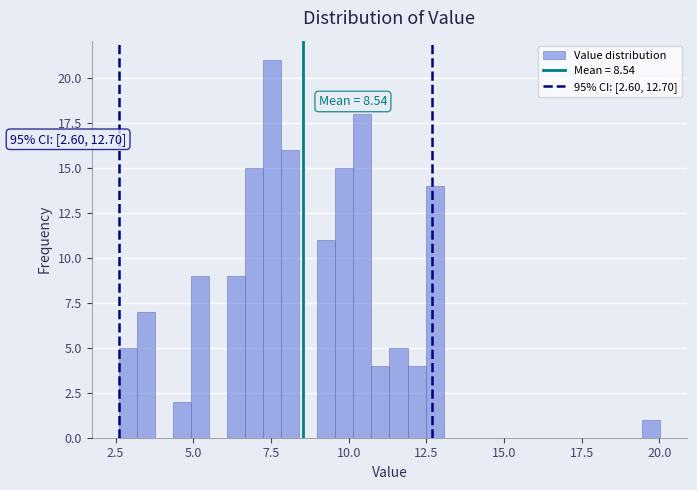

Around what value on the x-axis is the tallest bar? Give the approximate position of its centre, as read against the axis.

7.5